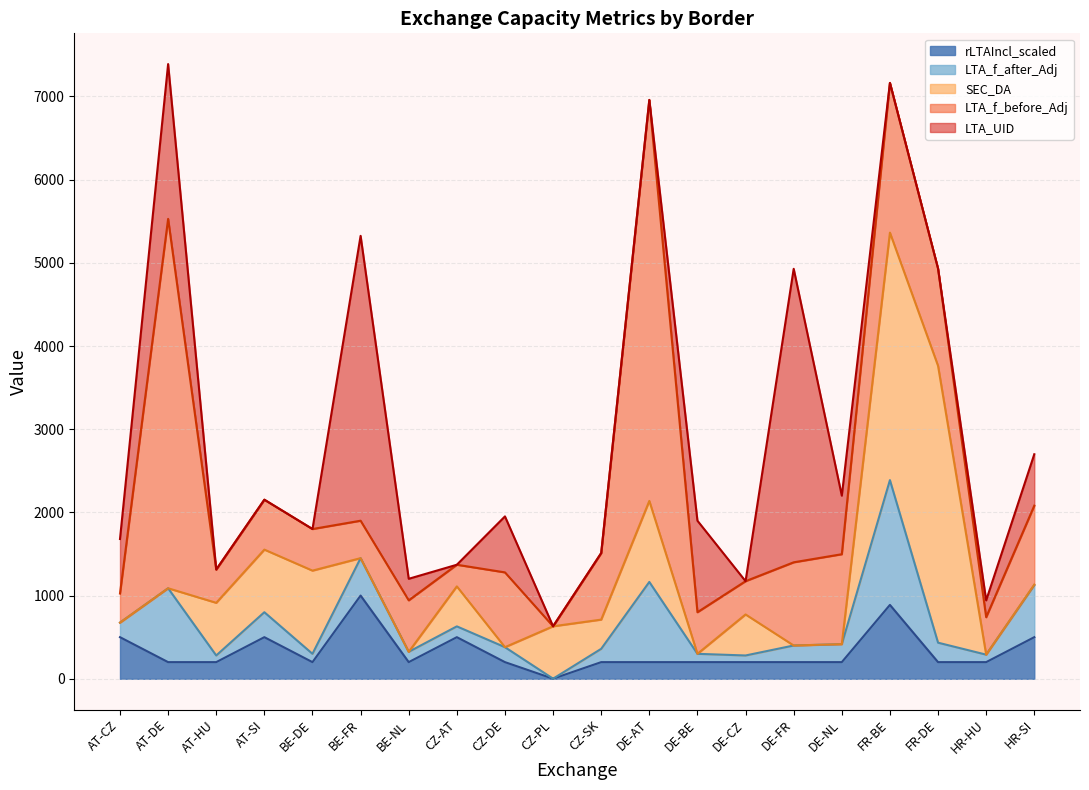

Which category has the lowest value in the LTA_f_after_Adj series?

CZ-PL